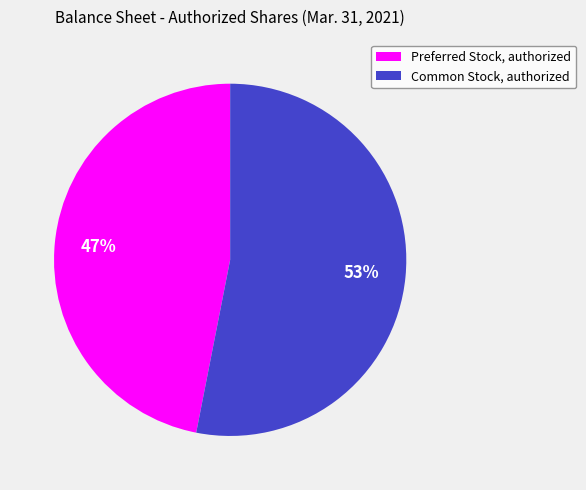

Does any single category account for the majority?

Yes